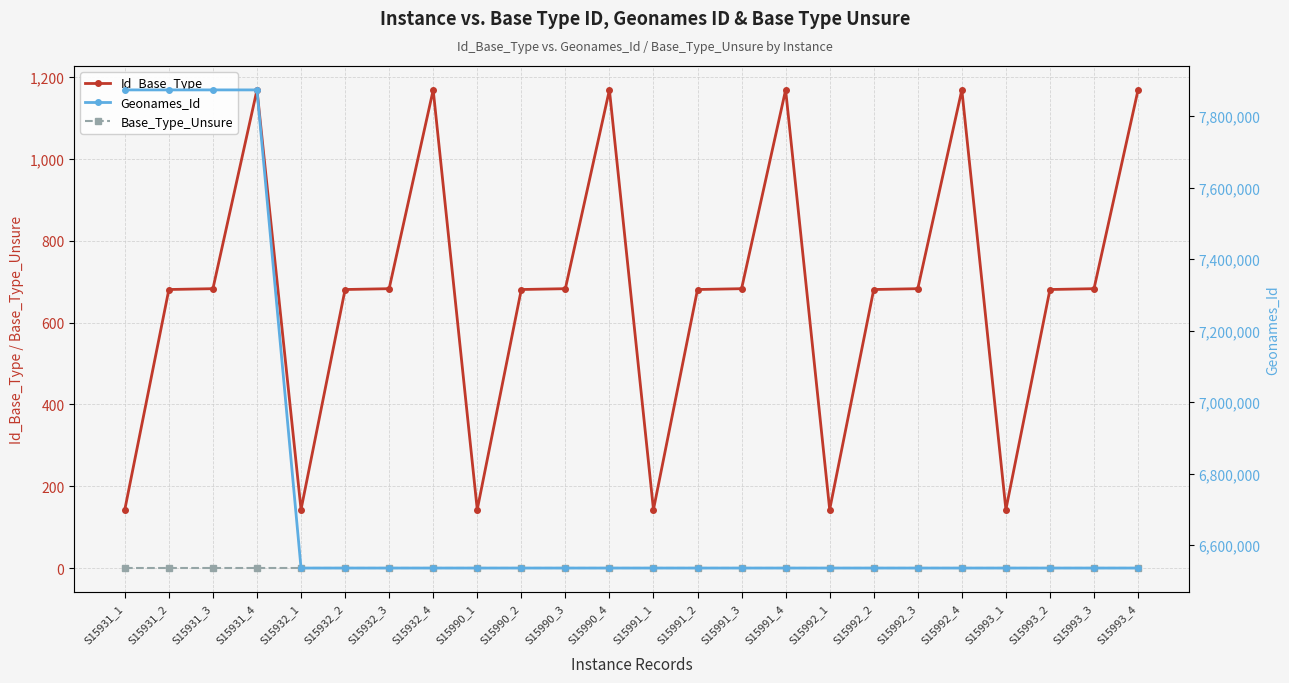

At how many categories does at least one series exceed 2582393?

24